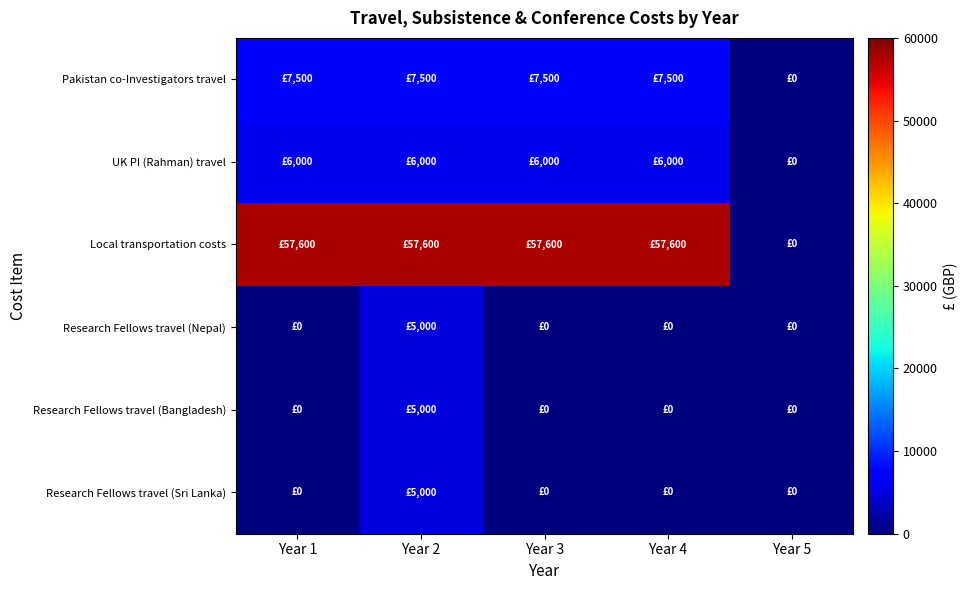

Reading right to left, list all the values displayed in this chart.

Pakistan co-Investigators travel: Year 5=0	Year 4=7500	Year 3=7500	Year 2=7500	Year 1=7500
UK PI (Rahman) travel: Year 5=0	Year 4=6000	Year 3=6000	Year 2=6000	Year 1=6000
Local transportation costs: Year 5=0	Year 4=57600	Year 3=57600	Year 2=57600	Year 1=57600
Research Fellows travel (Nepal): Year 5=0	Year 4=0	Year 3=0	Year 2=5000	Year 1=0
Research Fellows travel (Bangladesh): Year 5=0	Year 4=0	Year 3=0	Year 2=5000	Year 1=0
Research Fellows travel (Sri Lanka): Year 5=0	Year 4=0	Year 3=0	Year 2=5000	Year 1=0